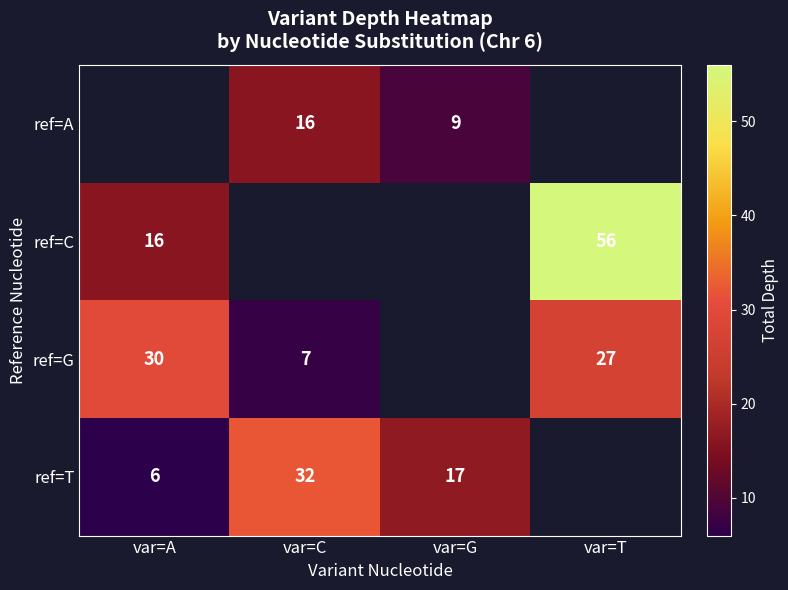

Is it true that ref=G equals 11 at var=A?

False